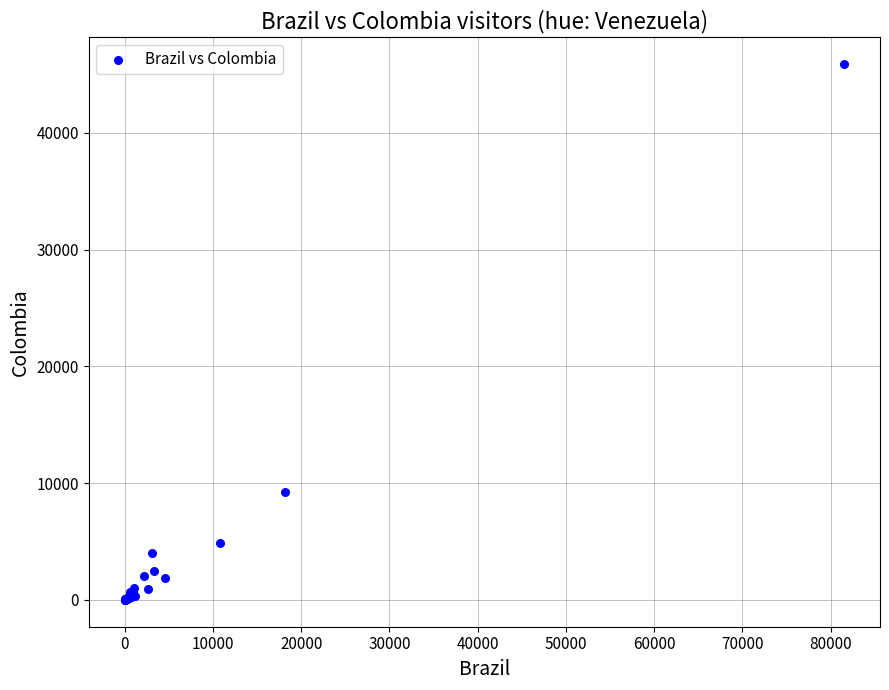

What Y value in the scatter plot is closest to 22953?

9250